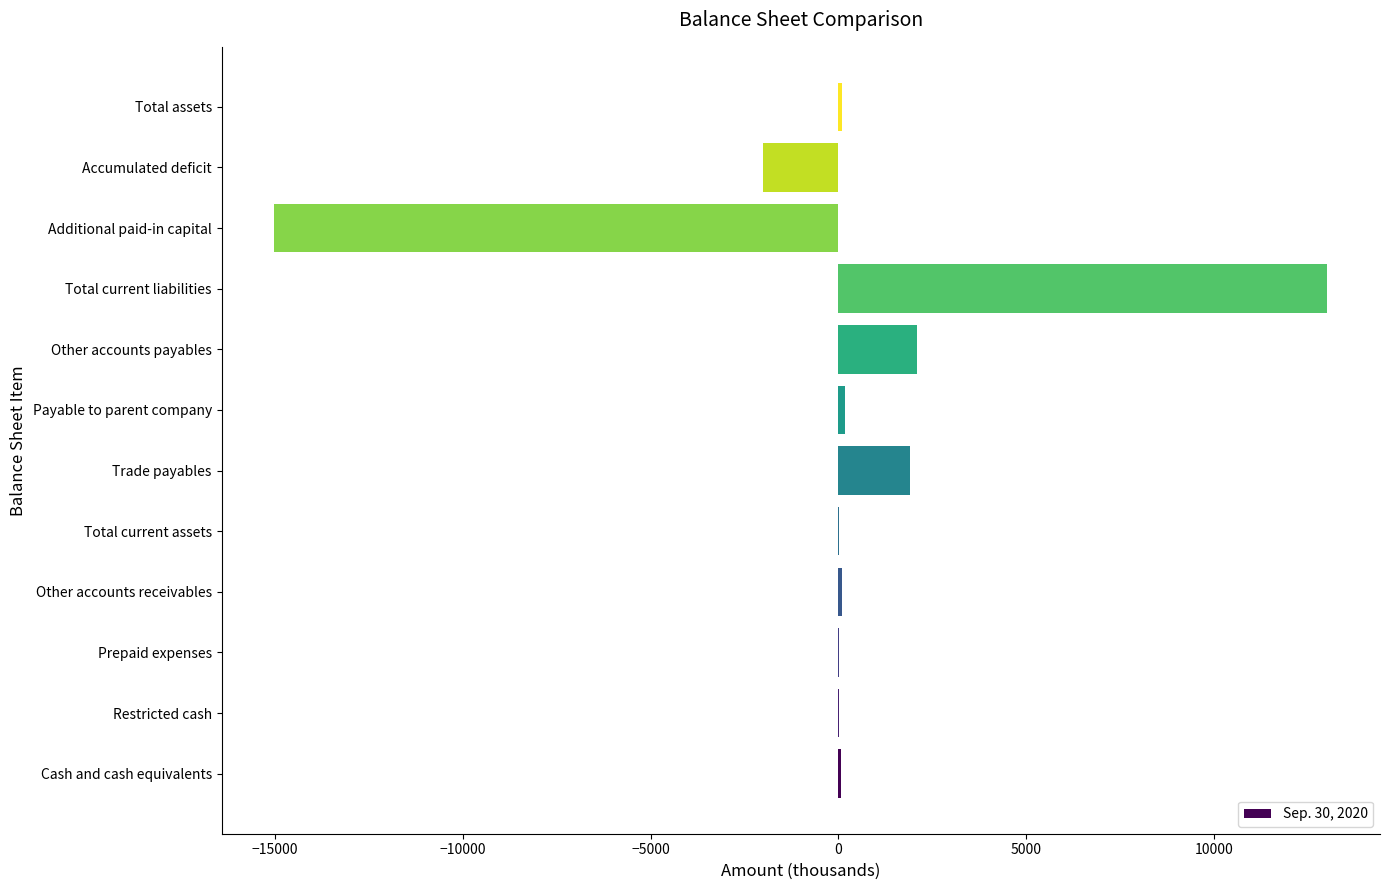

What is the sum of all values?

442